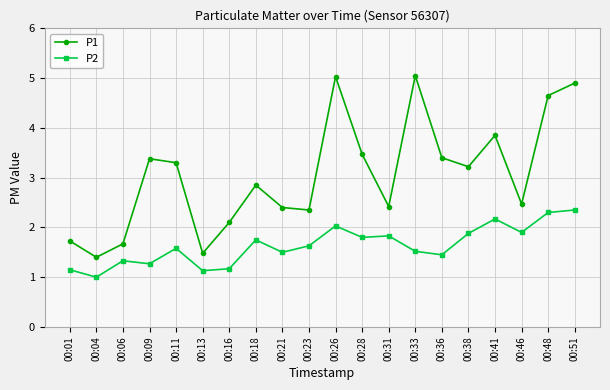

Rank the series at 00:31 from highest to lowest value.

P1, P2